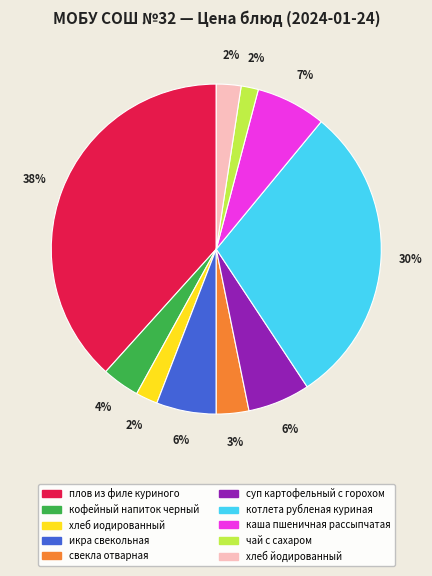

Which has a higher value, икра свекольная or кофейный напиток черный?

икра свекольная